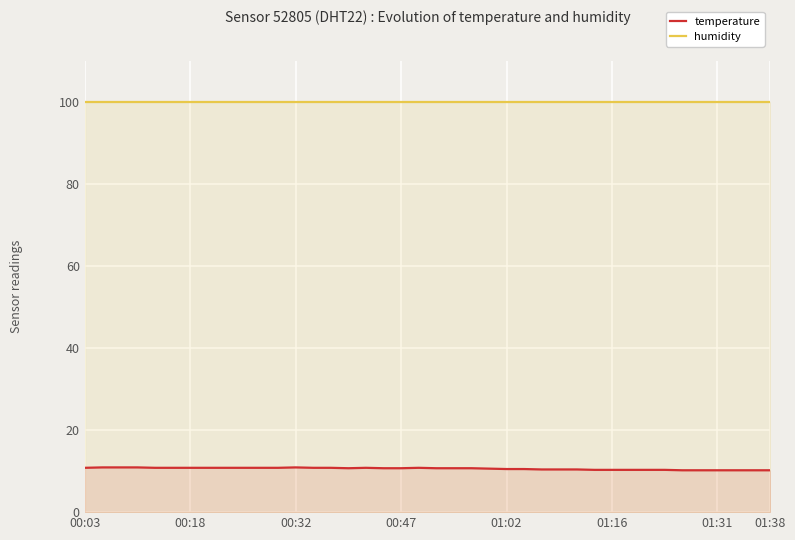

Which series has the largest total across all categories?

humidity